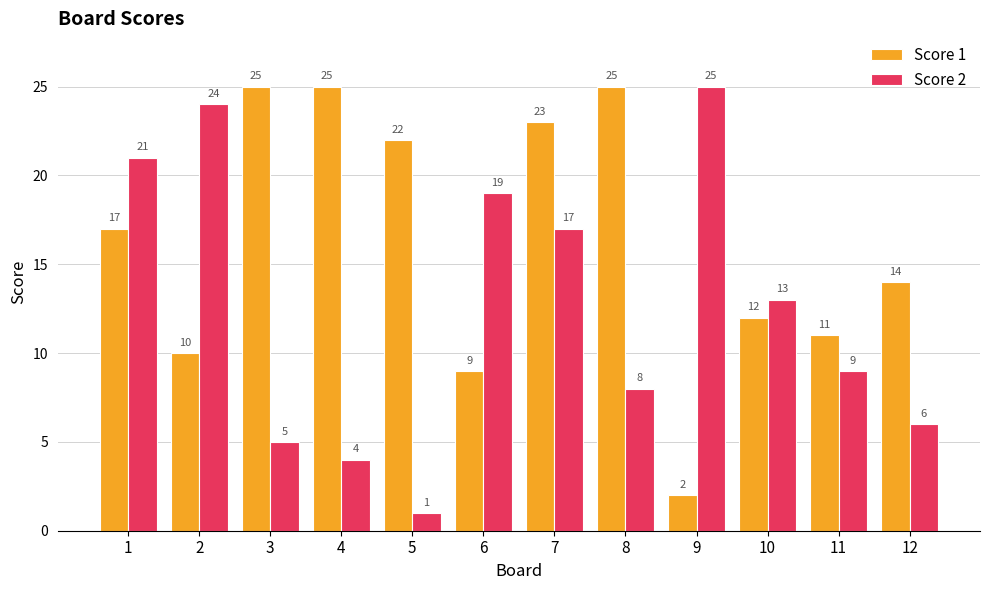

Reading left to right, what are all the values shown in this chart?

Score 1: 1=17	2=10	3=25	4=25	5=22	6=9	7=23	8=25	9=2	10=12	11=11	12=14
Score 2: 1=21	2=24	3=5	4=4	5=1	6=19	7=17	8=8	9=25	10=13	11=9	12=6